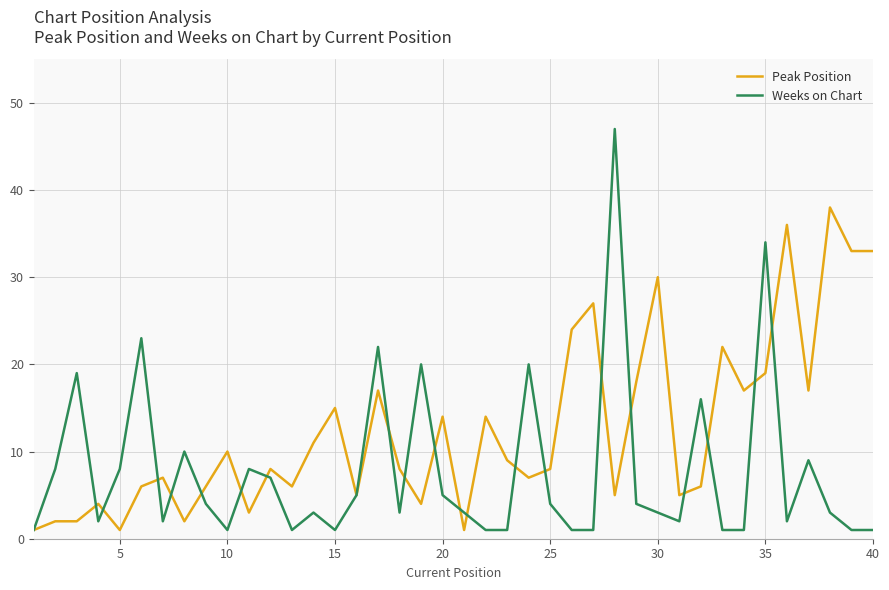

Rank the series by their average value, from lowest to highest.

Weeks on Chart, Peak Position